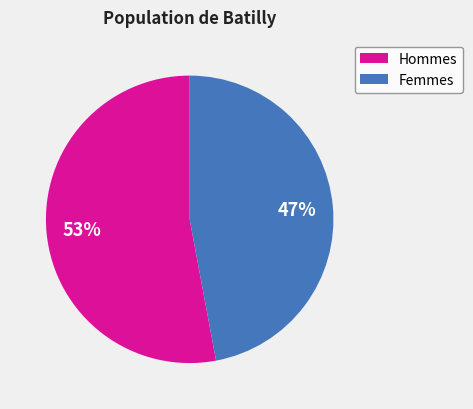

Combined, do Femmes and Hommes account for over 50%?

Yes